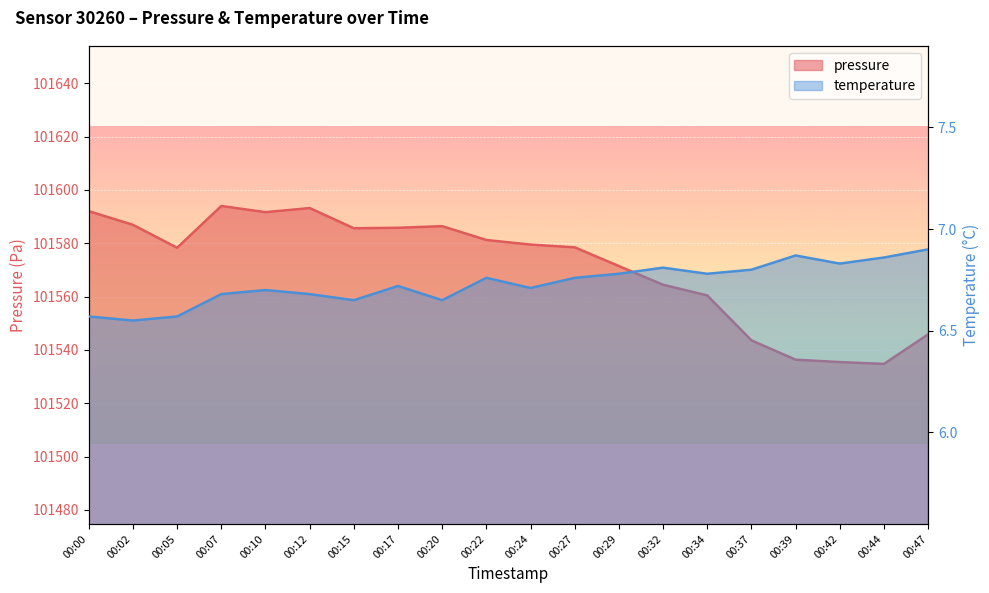

Reading right to left, transcribe all the data shown in this chart.

pressure: 00:47=101545.8	00:44=101534.8	00:42=101535.4	00:39=101536.3	00:37=101543.6	00:34=101560.4	00:32=101564.4	00:29=101571.4	00:27=101578.5	00:24=101579.5	00:22=101581.2	00:20=101586.4	00:17=101585.8	00:15=101585.6	00:12=101593.2	00:10=101591.7	00:07=101594.0	00:05=101578.3	00:02=101586.9	00:00=101592.0
temperature: 00:47=6.9	00:44=6.9	00:42=6.8	00:39=6.9	00:37=6.8	00:34=6.8	00:32=6.8	00:29=6.8	00:27=6.8	00:24=6.7	00:22=6.8	00:20=6.7	00:17=6.7	00:15=6.7	00:12=6.7	00:10=6.7	00:07=6.7	00:05=6.6	00:02=6.5	00:00=6.6